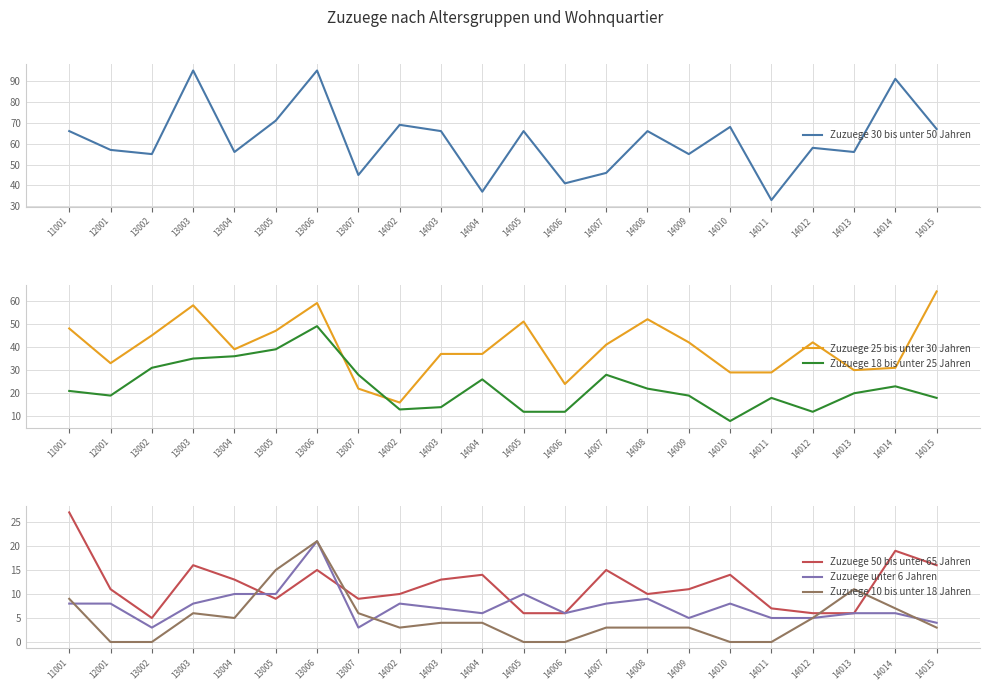

True or false: Zuzuege 10 bis unter 18 Jahren and Zuzuege 25 bis unter 30 Jahren cross at least once.

False